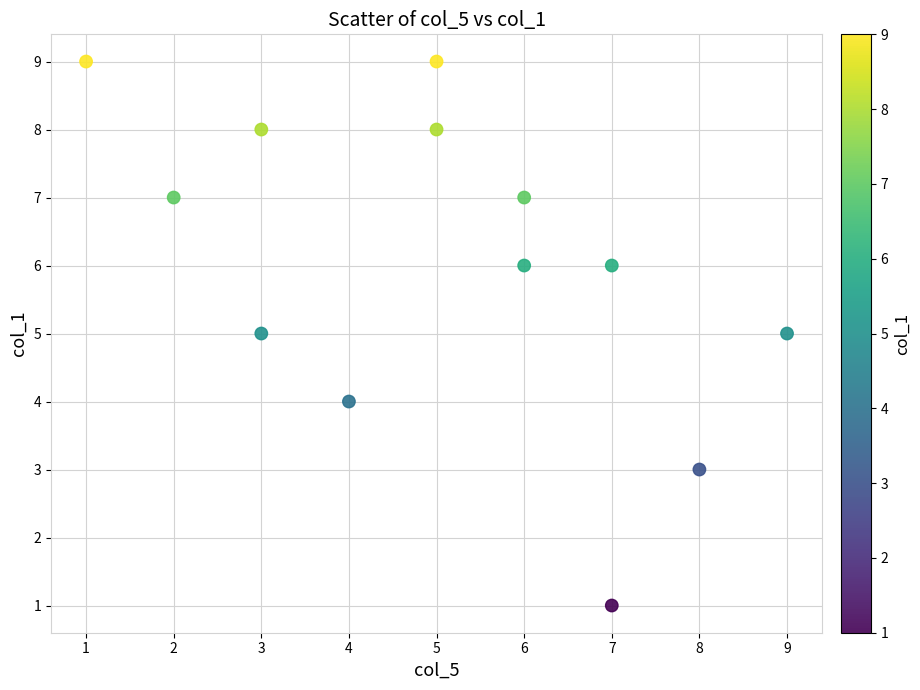

What is the range of X values (max minus min)?

8